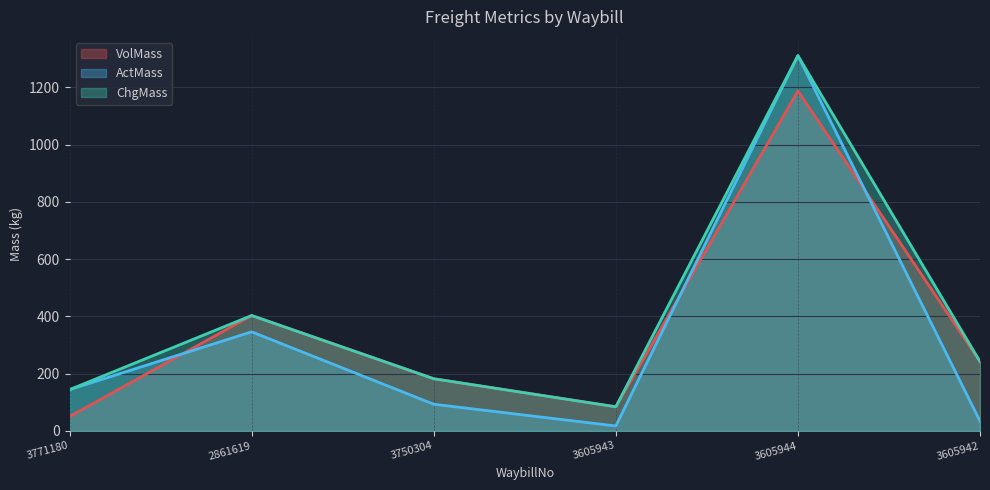

What is the difference between the second highest and minimum values in the VolMass series?

353